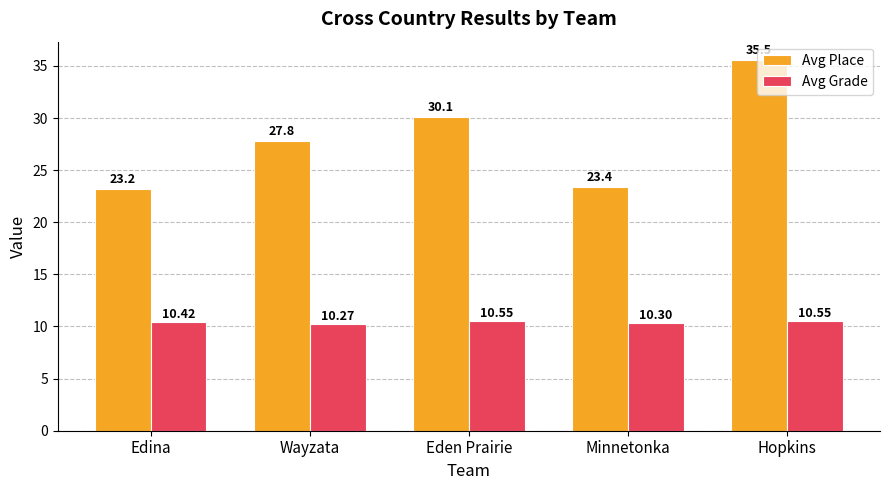

What are all the series names shown in the legend?

Avg Place, Avg Grade